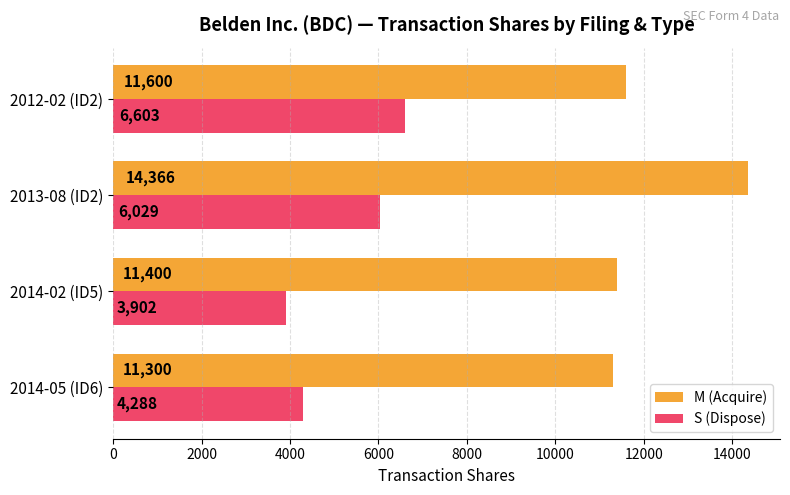

List the labels in order of M (Acquire) value, largest first.

2013-08 (ID2), 2012-02 (ID2), 2014-02 (ID5), 2014-05 (ID6)